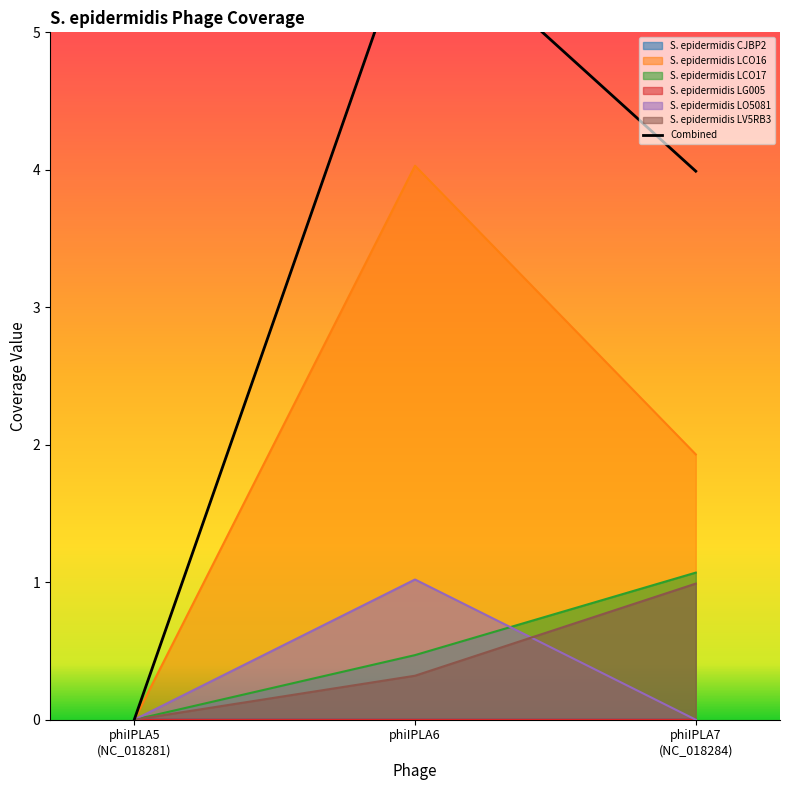

What is the difference between the maximum and second lowest values in the S. epidermidis LCO16 series?

2.1